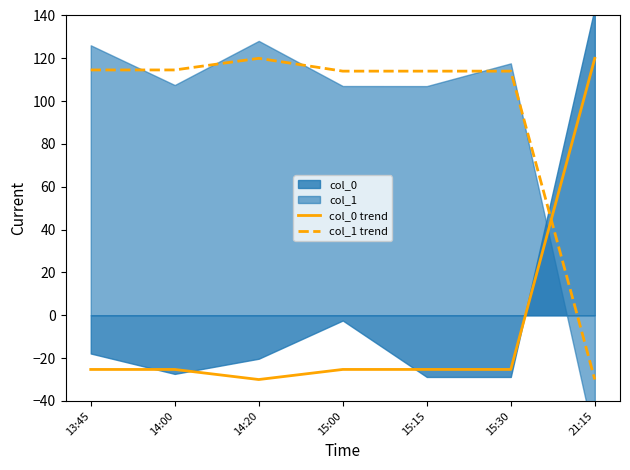

The value of col_0 trend at 14:00 is -25.3. True or false?

True